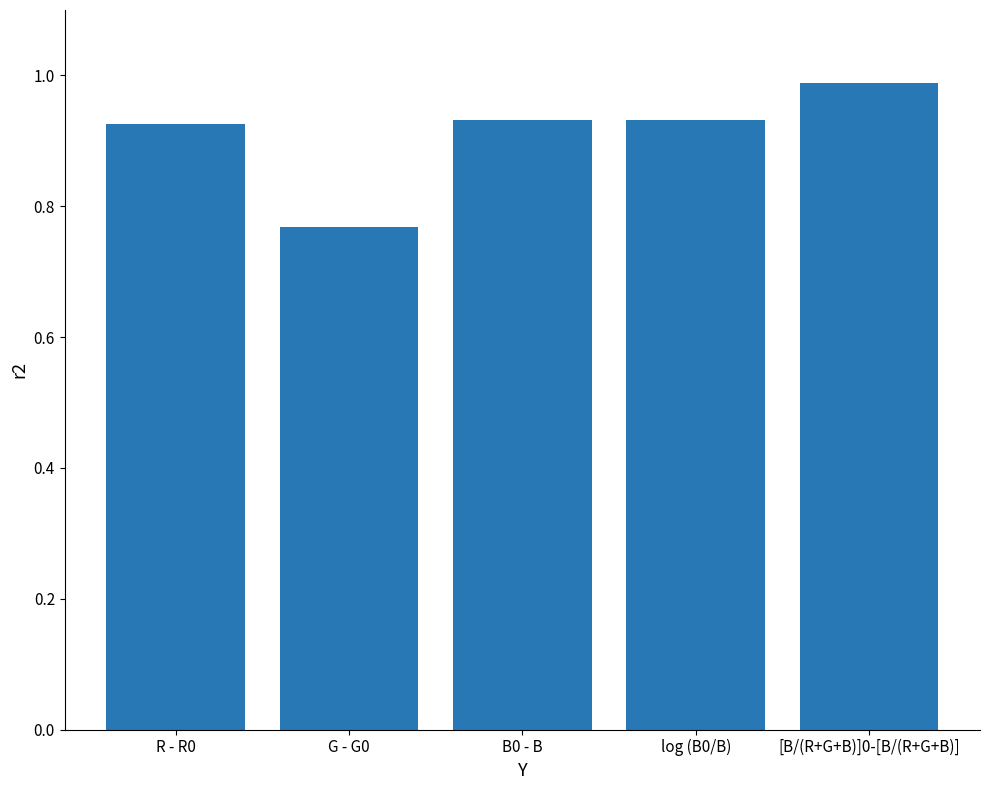

At which label is the value closest to 0?

G - G0